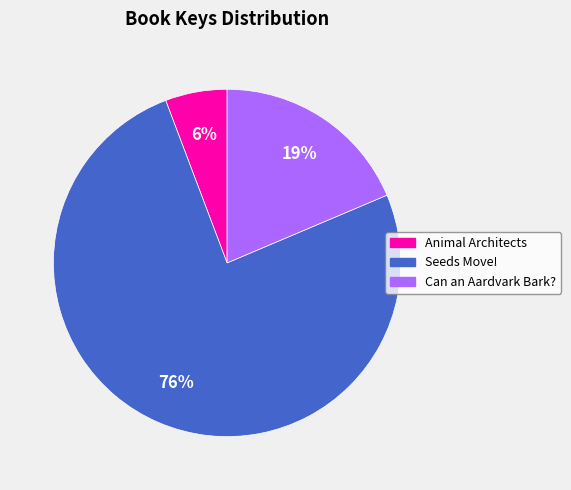

How many segments does this pie chart have?

3